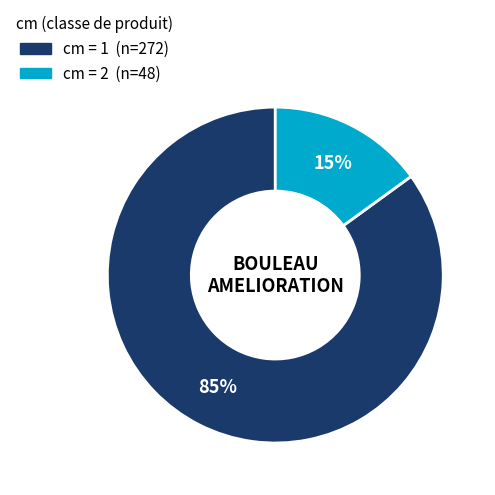

To the nearest percent, what is the average slice percentage?

50%